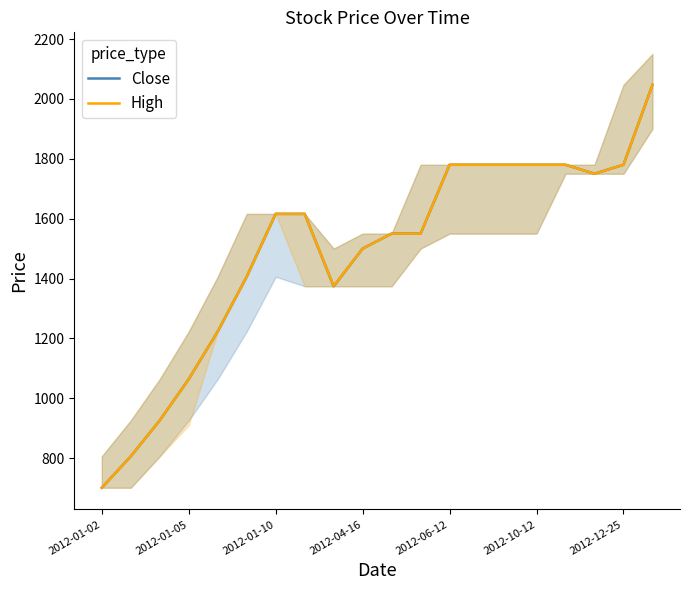

What is the difference between the maximum and minimum values in the High series?

1346